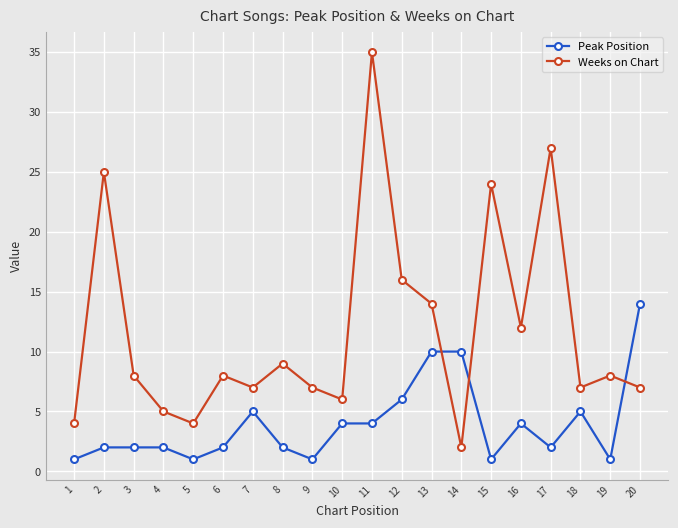

True or false: Peak Position has a value of 2 at 8.

True